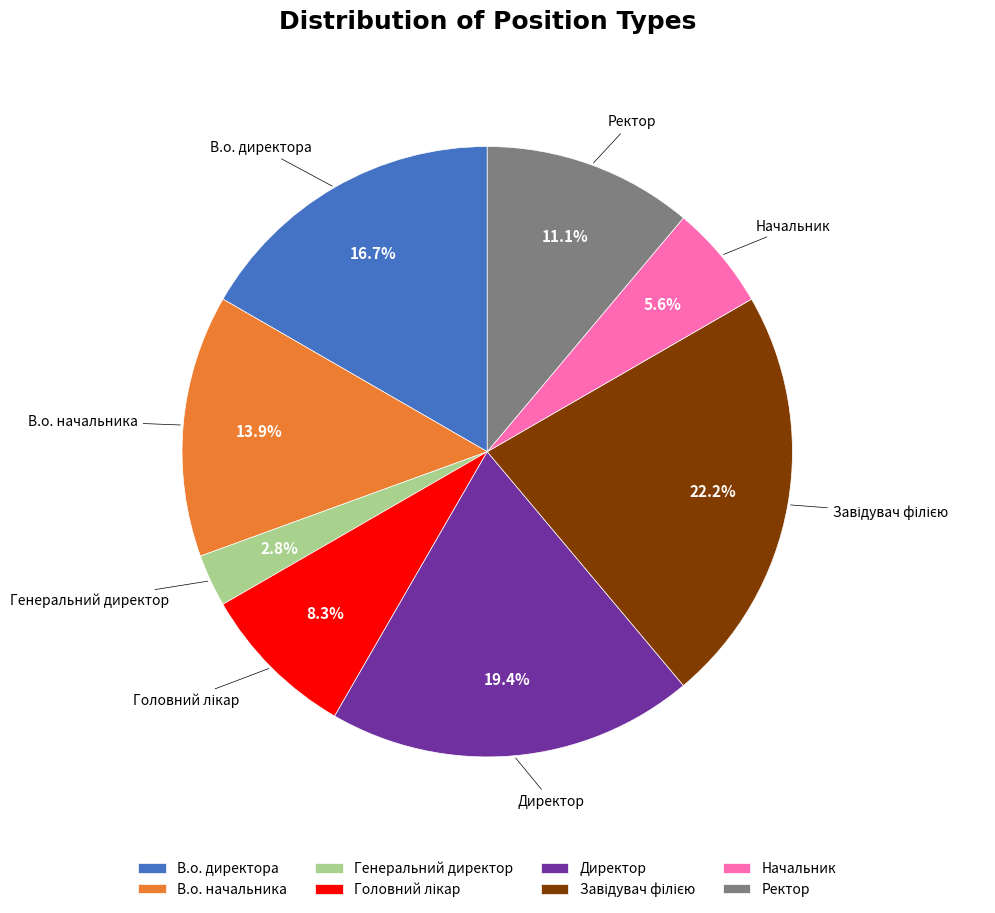

Which category has the smallest portion of the pie?

Генеральний директор